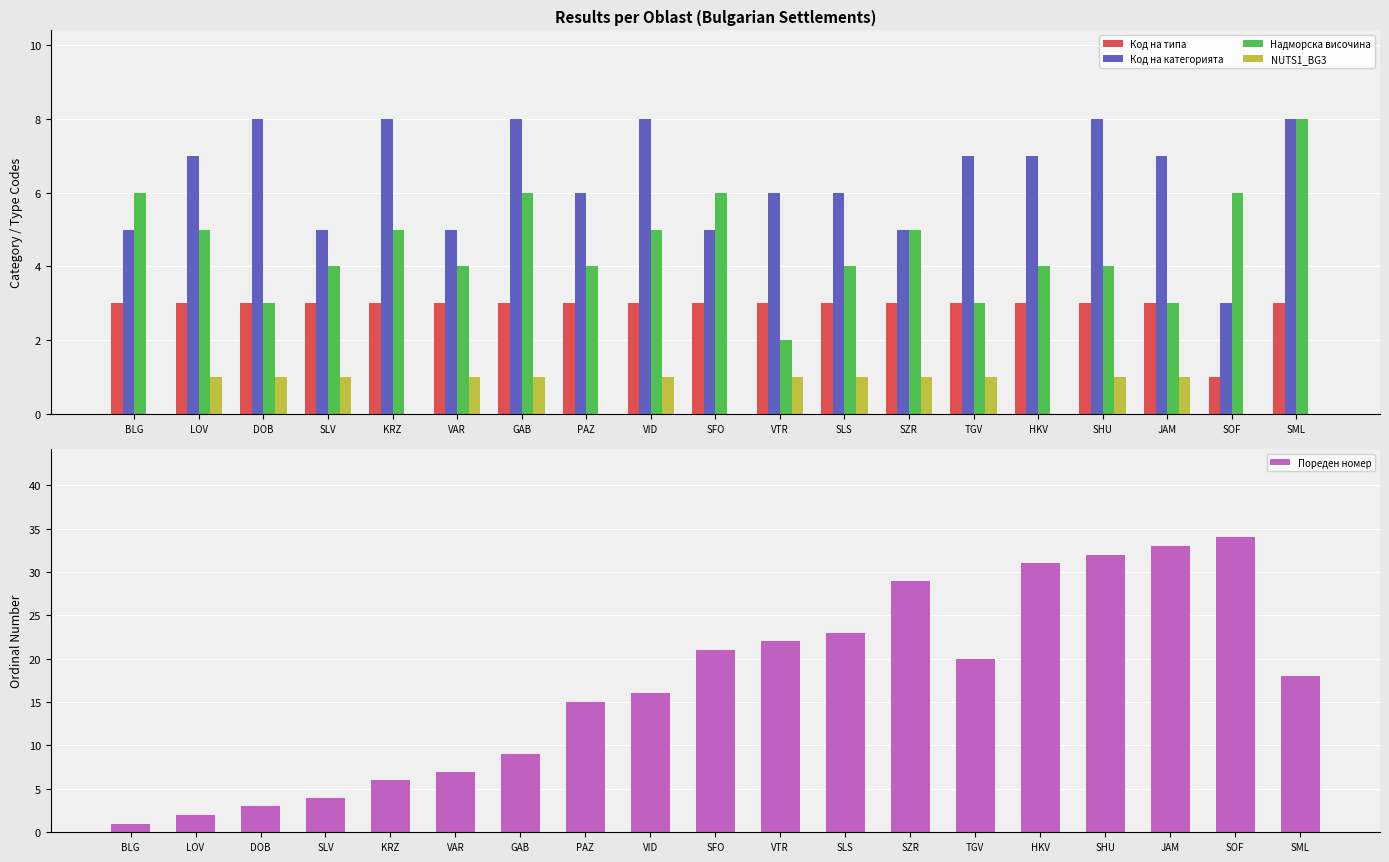

The Пореден номер series shows 9 at TGV. True or false?

False